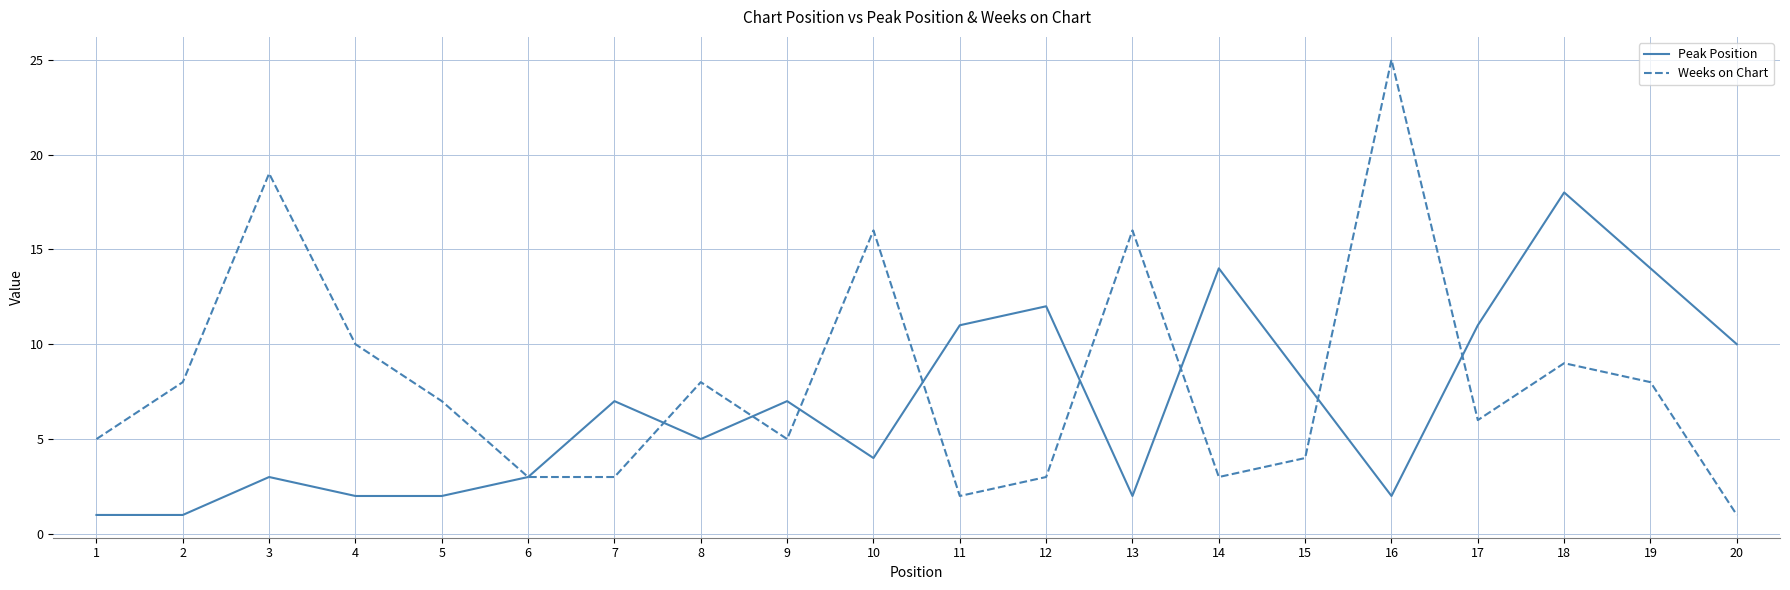

How many lines are shown in the chart?

2